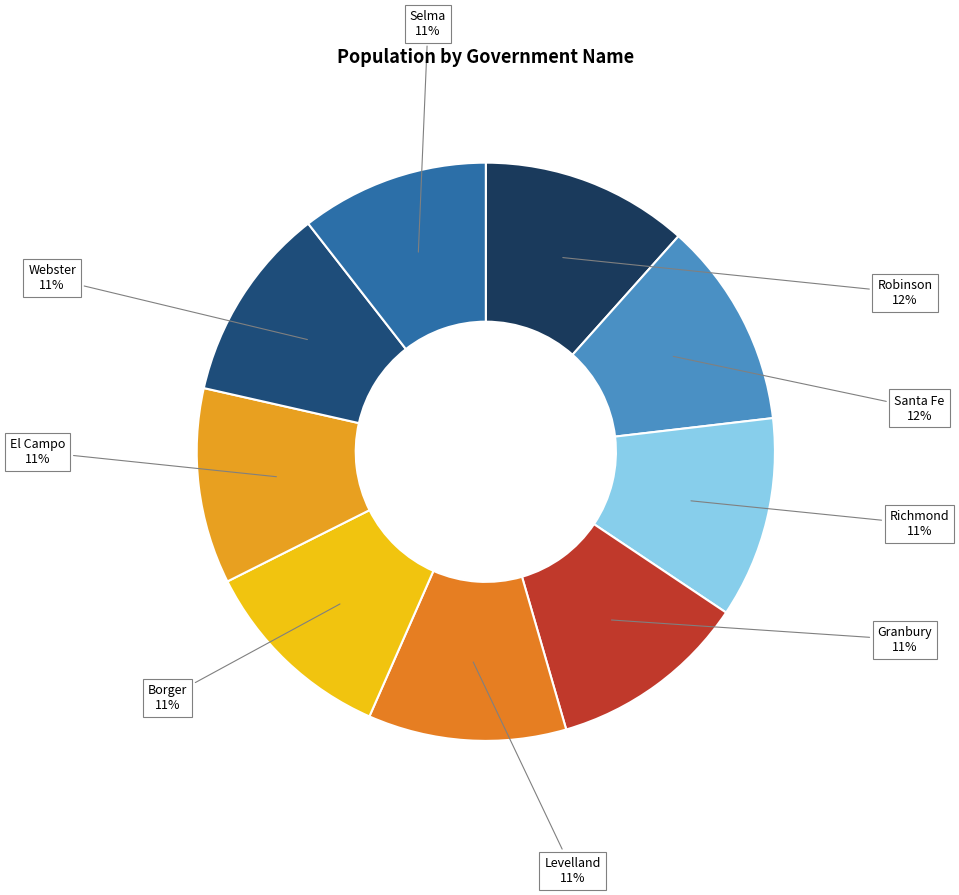

True or false: Borger accounts for 11% of the total.

True